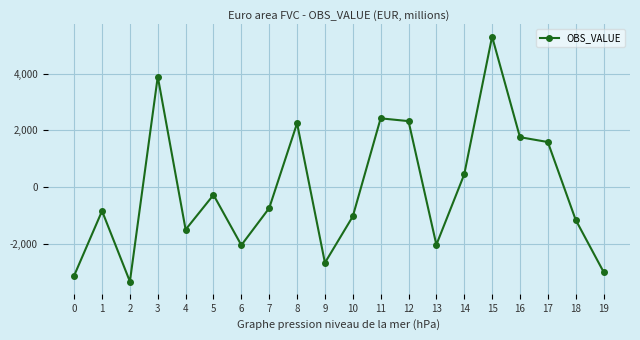

At which label is the value closest to 988?

14